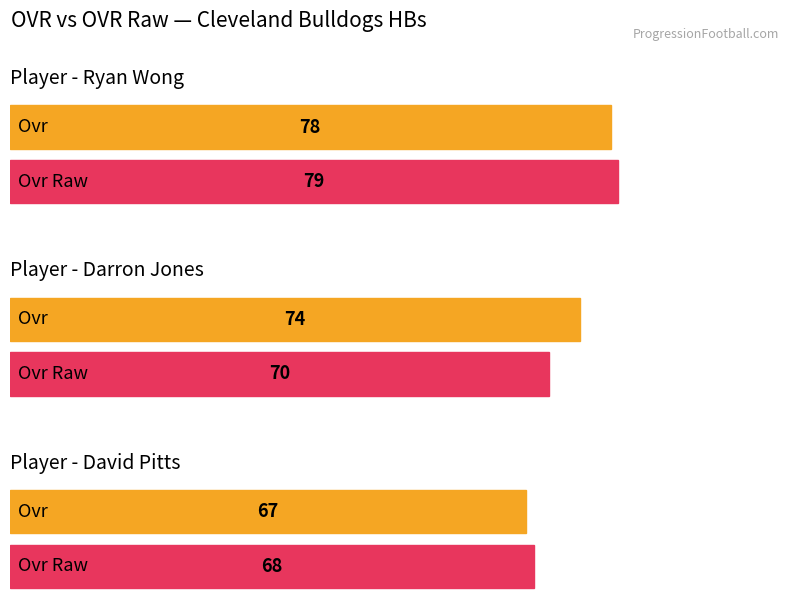

Is it true that ovr equals 48 at Darron Jones?

False